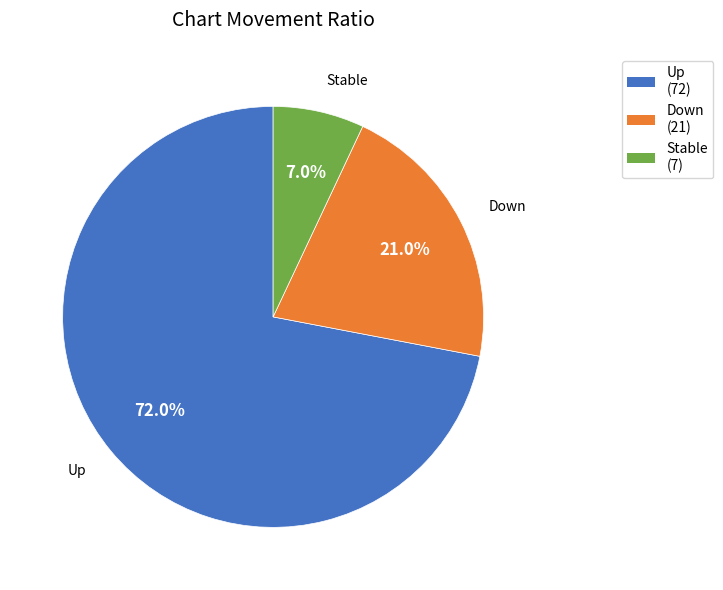

Is there a majority slice in this chart?

Yes